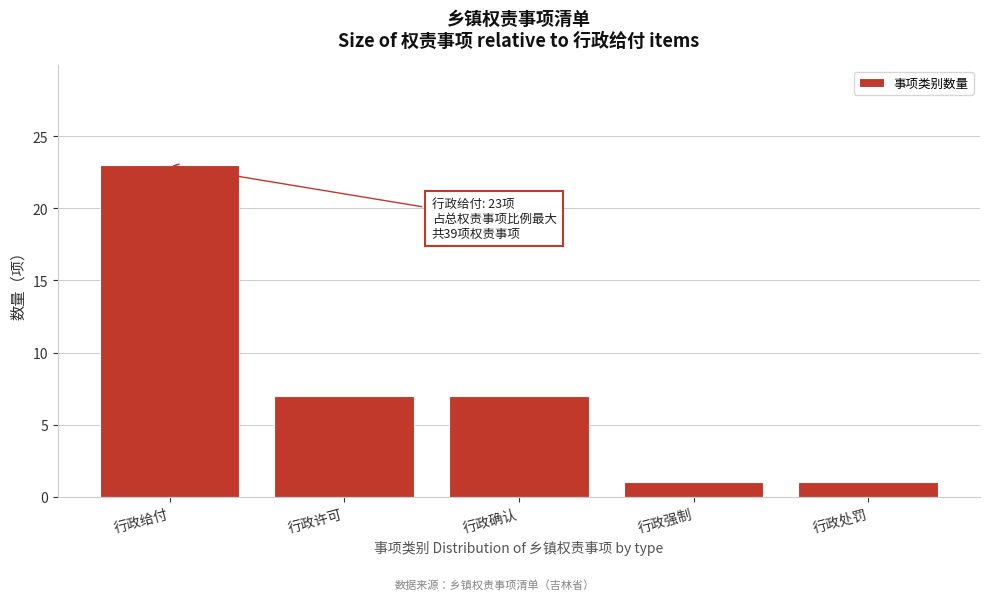

Reading left to right, transcribe all the data shown in this chart.

23	7	7	1	1